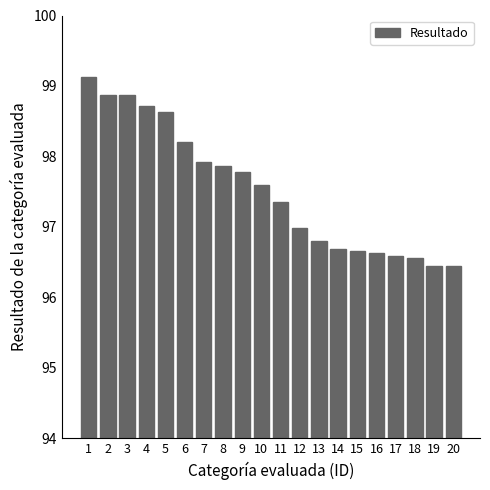

What is the minimum value shown in the chart?

96.5